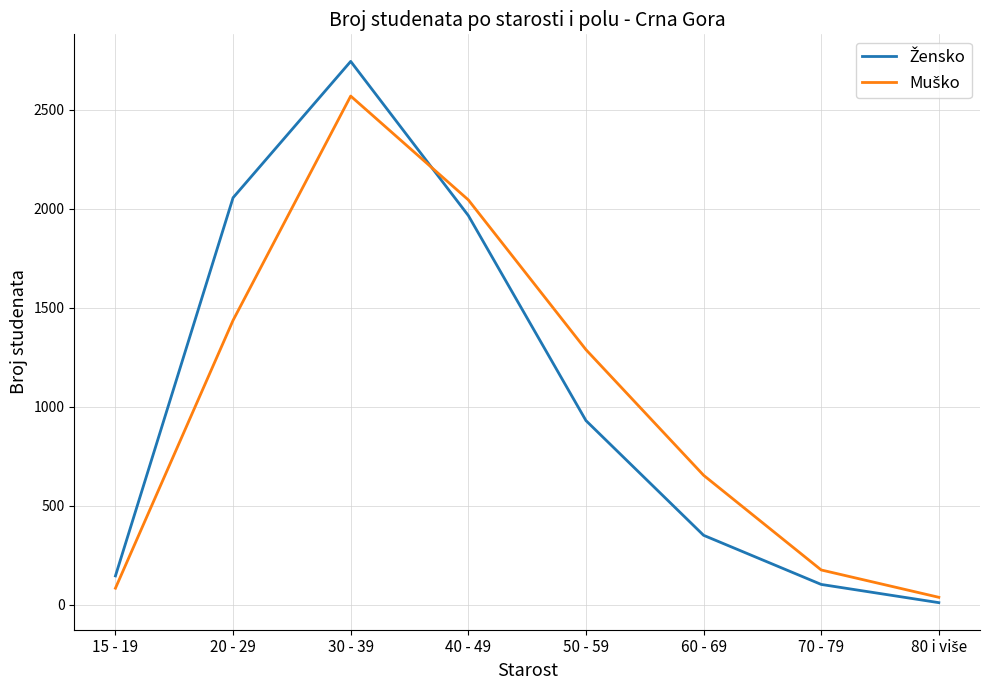

At which category is the sum across all series the highest?

30 - 39